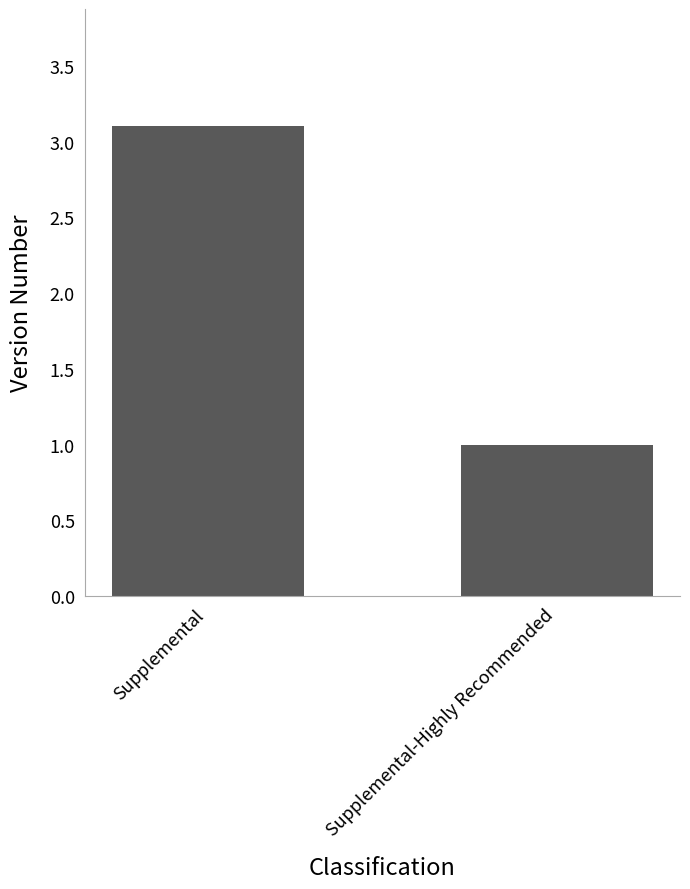

List the labels in order of value, smallest first.

Supplemental-Highly Recommended, Supplemental